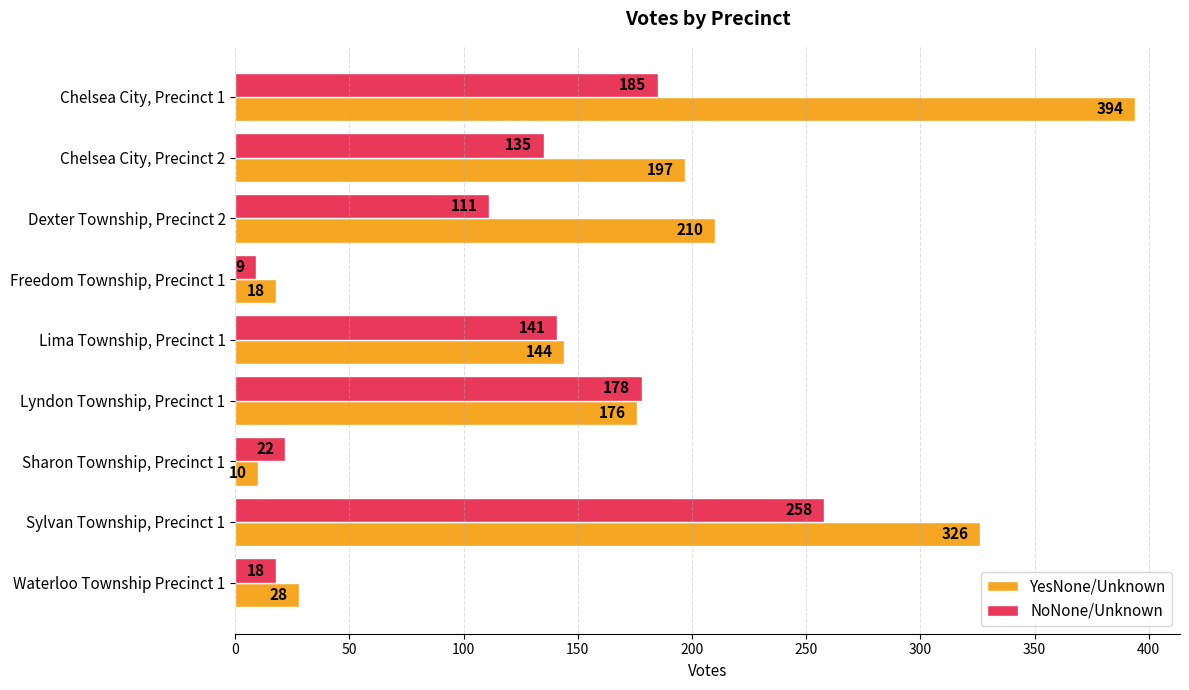

List the series in order of their peak value, highest first.

YesNone/Unknown, NoNone/Unknown